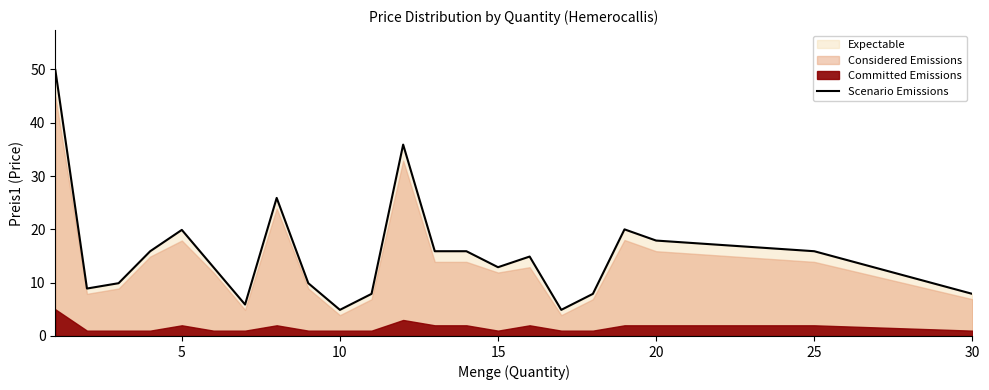

What is the lowest value of the Scenario Emissions series?

4.9